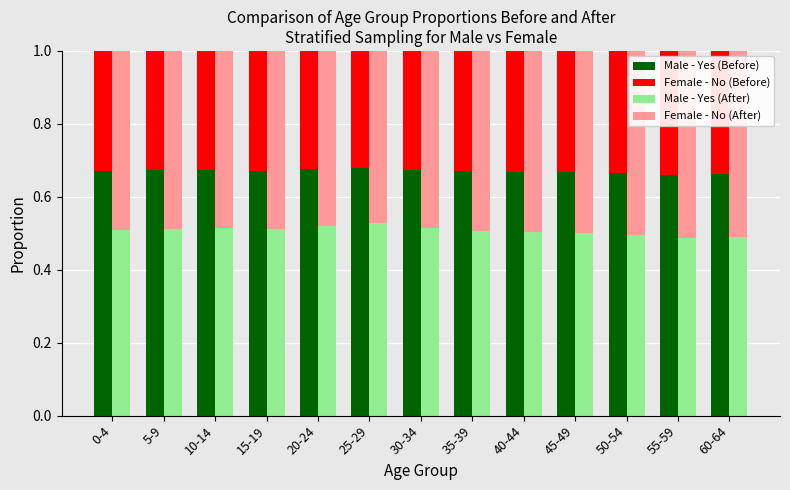

What are all the series names shown in the legend?

Male - Yes (Before), Female - No (Before), Male - Yes (After), Female - No (After)